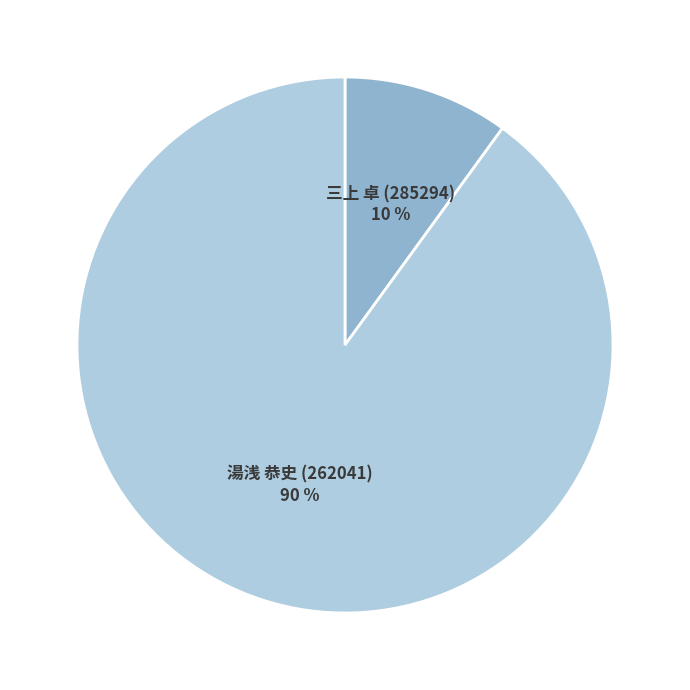

Rank the categories by value from lowest to highest.

三上 卓 (285294), 湯浅 恭史 (262041)